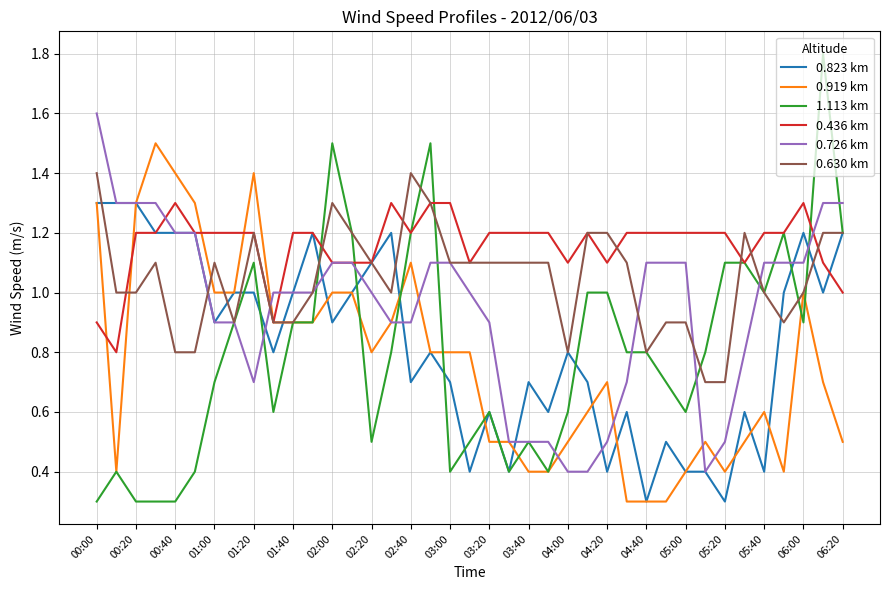

What is the maximum value shown in the chart?

1.8